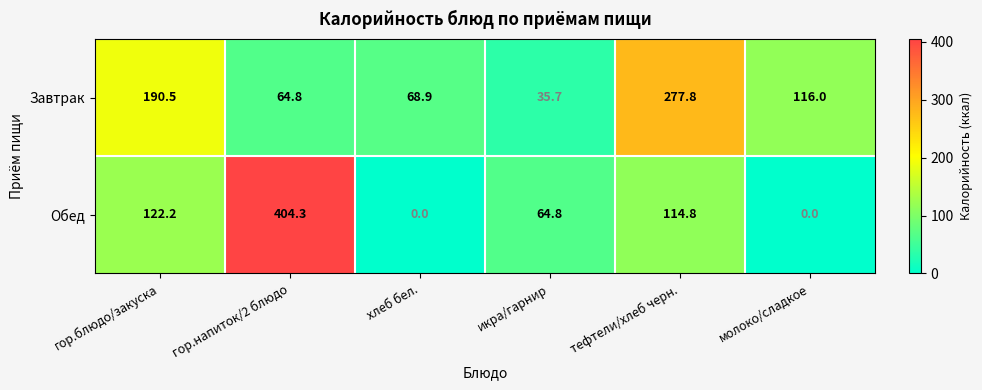

List the series in order of their peak value, highest first.

Обед, Завтрак